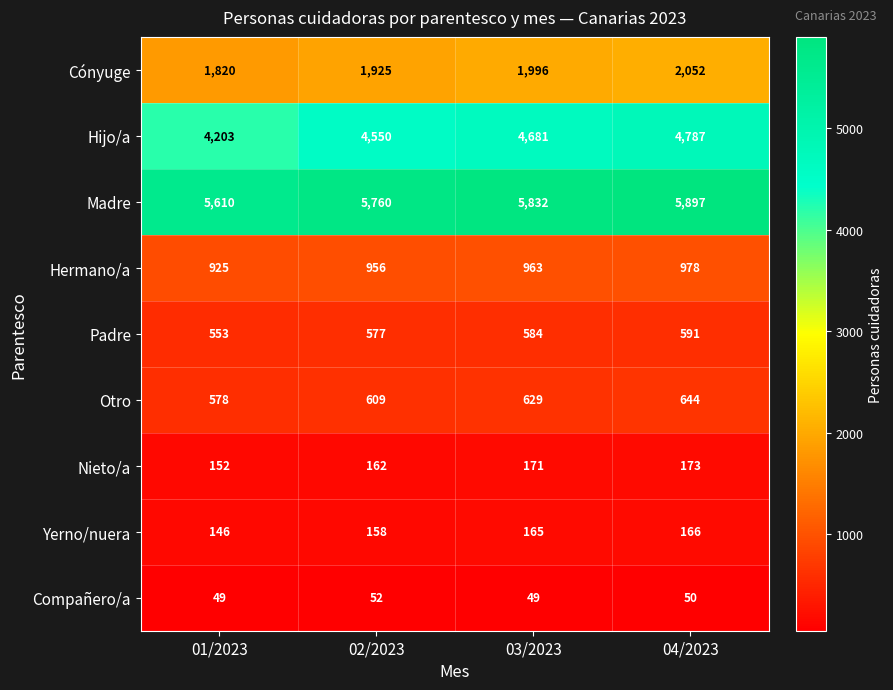

What is the difference between the highest and lowest values at 03/2023?

5783